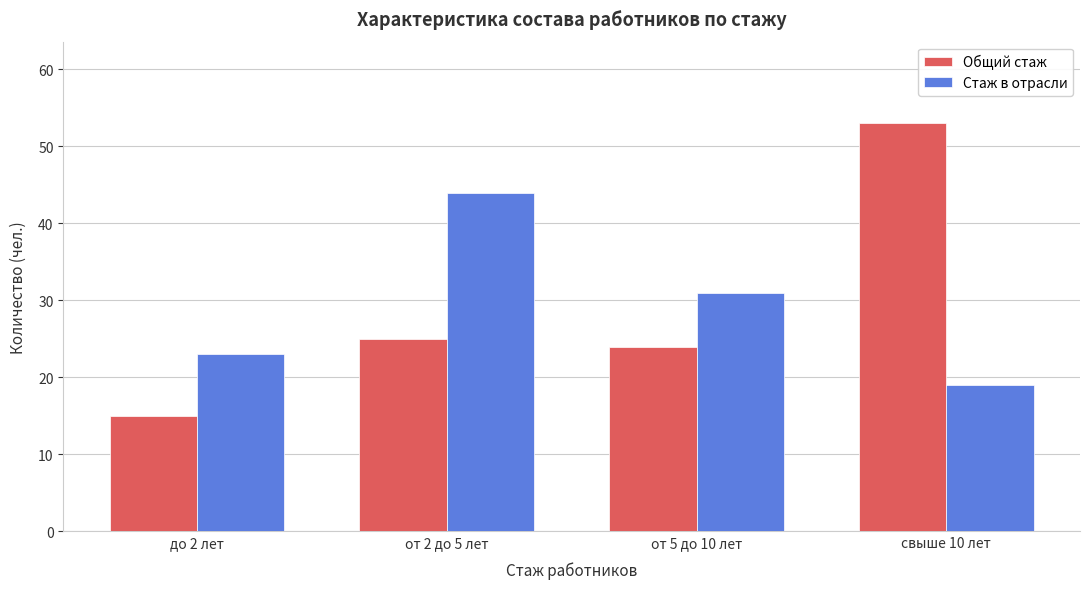

Reading right to left, what are all the values shown in this chart?

Общий стаж: свыше 10 лет=53	от 5 до 10 лет=24	от 2 до 5 лет=25	до 2 лет=15
Стаж в отрасли: свыше 10 лет=19	от 5 до 10 лет=31	от 2 до 5 лет=44	до 2 лет=23